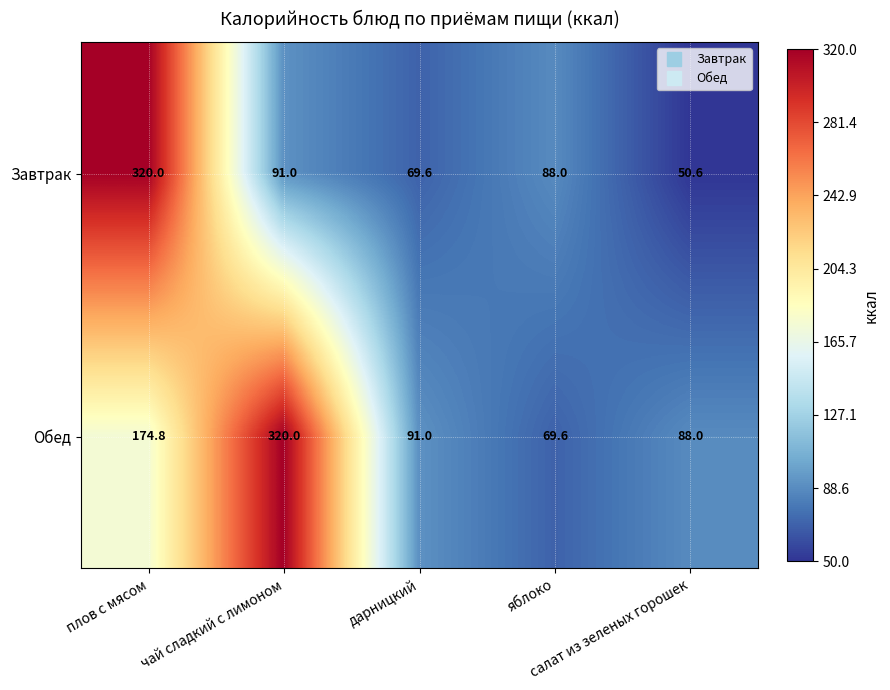

What is the sum of all Завтрак values?

619.2